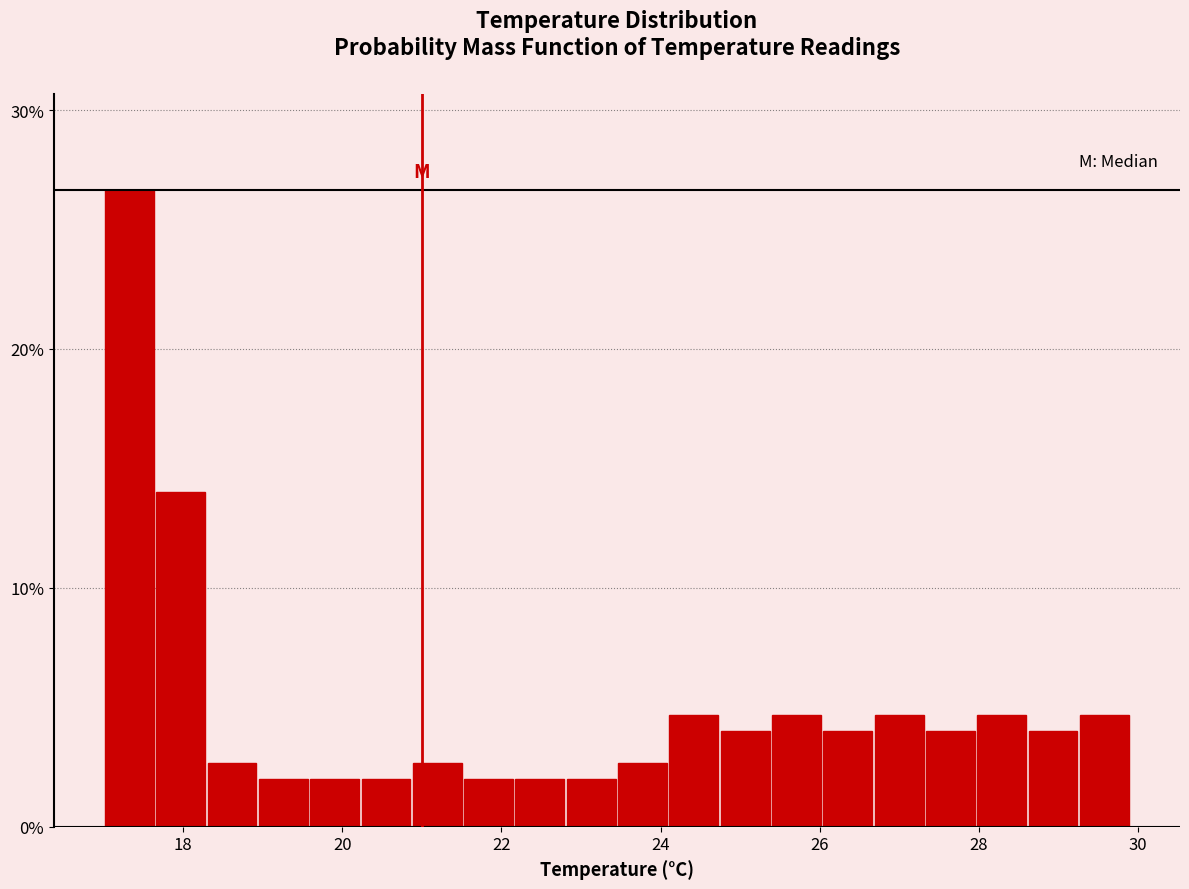

Around what value on the x-axis is the tallest bar? Give the approximate position of its centre, as read against the axis.

17.4